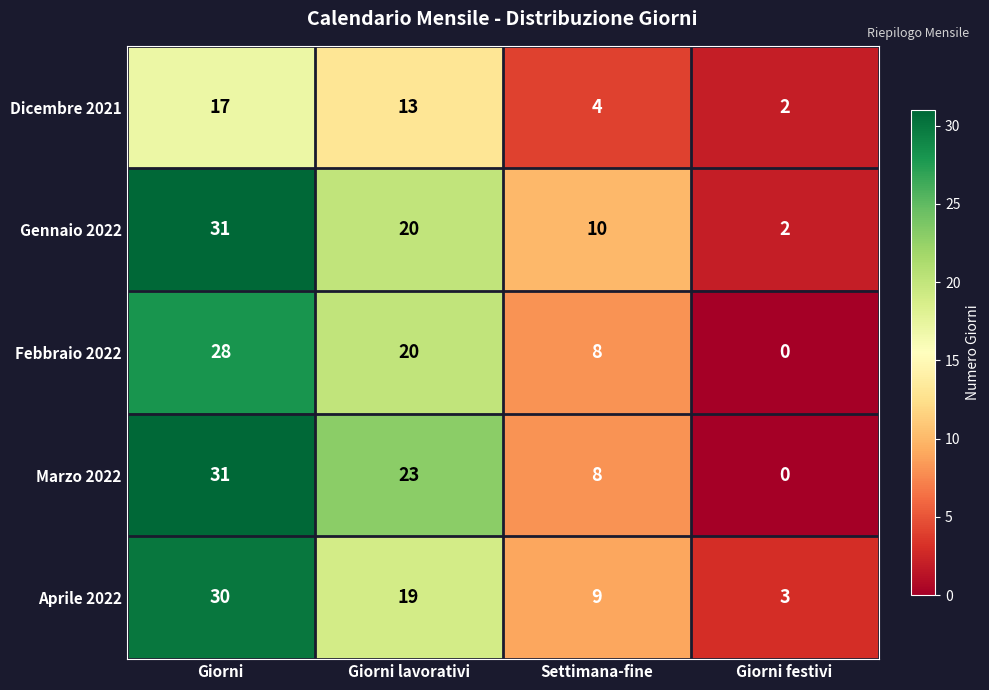

Reading left to right, what are all the values shown in this chart?

Dicembre 2021: 17	13	4	2
Gennaio 2022: 31	20	10	2
Febbraio 2022: 28	20	8	0
Marzo 2022: 31	23	8	0
Aprile 2022: 30	19	9	3